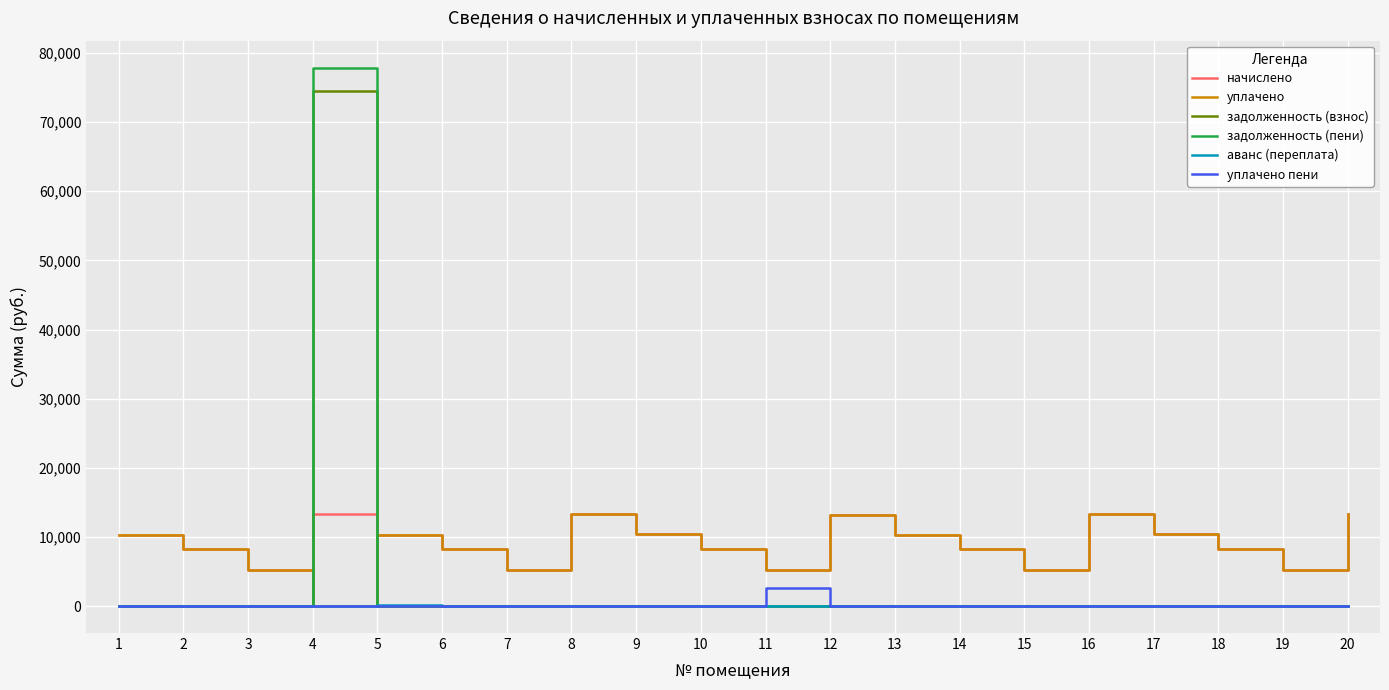

How many series are shown in this chart?

6